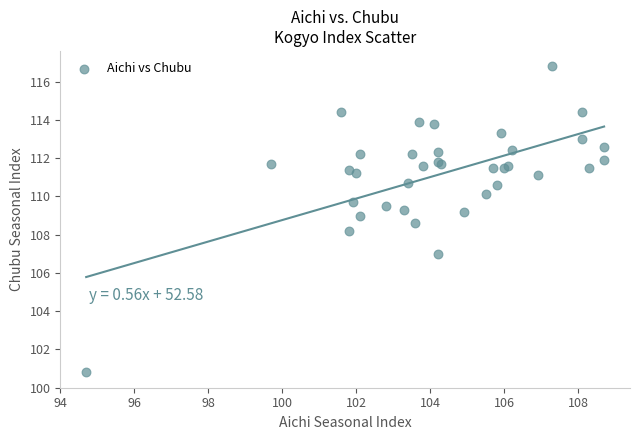

What Y value in the scatter plot is closest to 108?

108.2